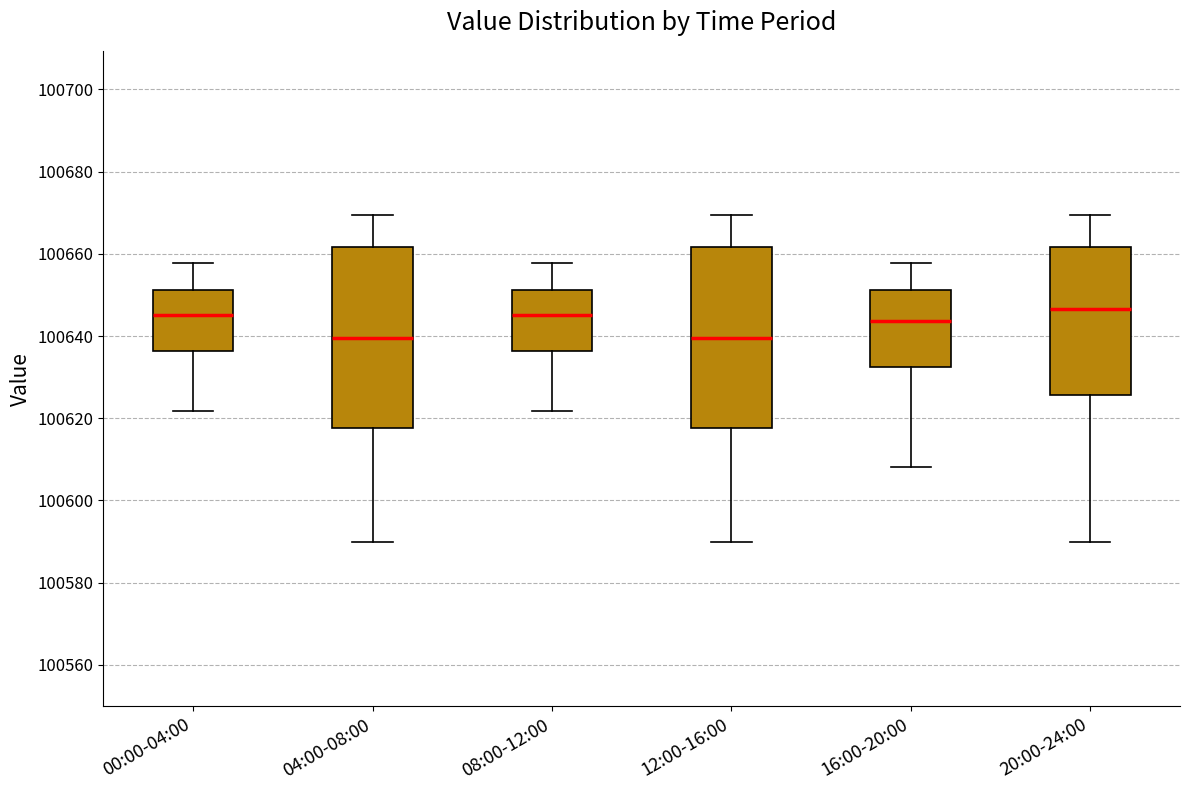

Reading left to right, transcribe this box plot: for each box, give where its median line is, the range the box spans, and where its two whiskers end, as read against the y-axis. The values are not printed on the chart, so give them approximately, as read against the axis.

00:00-04:00: median 100646, box 100636 to 100652, whiskers 100622 to 100658
04:00-08:00: median 100640, box 100618 to 100662, whiskers 100590 to 100670
08:00-12:00: median 100646, box 100636 to 100652, whiskers 100622 to 100658
12:00-16:00: median 100640, box 100618 to 100662, whiskers 100590 to 100670
16:00-20:00: median 100644, box 100632 to 100652, whiskers 100608 to 100658
20:00-24:00: median 100646, box 100626 to 100662, whiskers 100590 to 100670